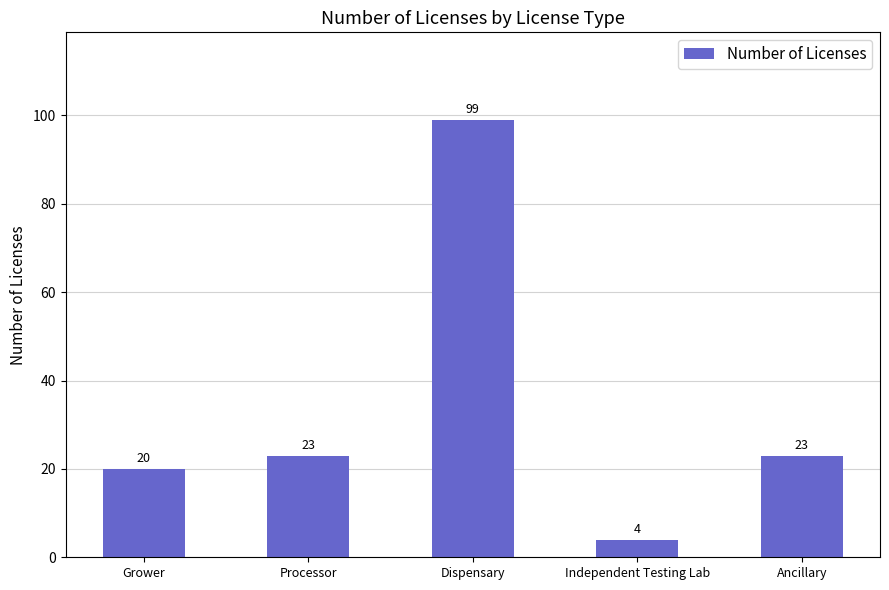

Reading right to left, what are all the values shown in this chart?

23	4	99	23	20